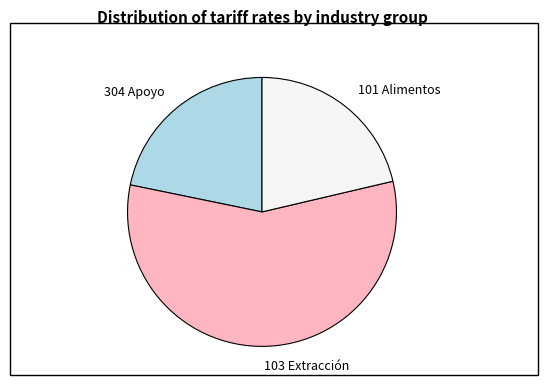

Between 103 Extracción and 304 Apoyo, which is larger?

103 Extracción